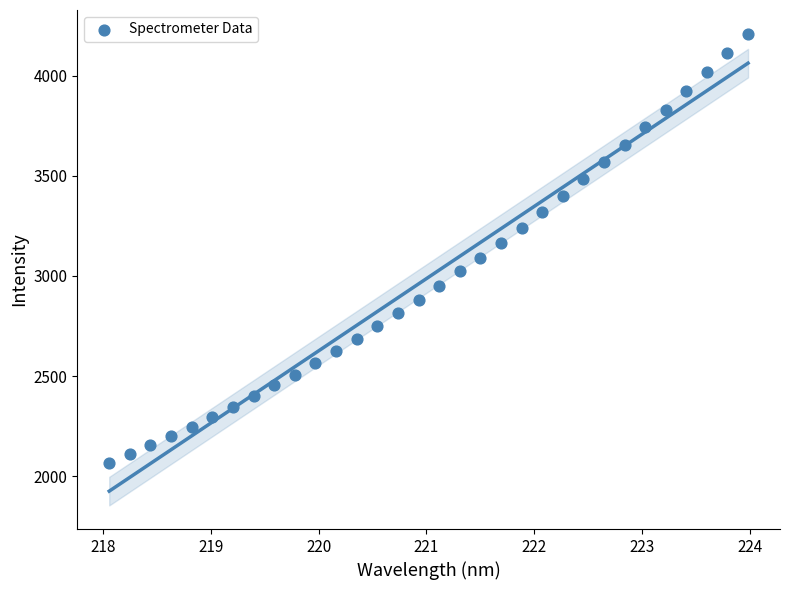

What is the range of X values (max minus min)?

5.9